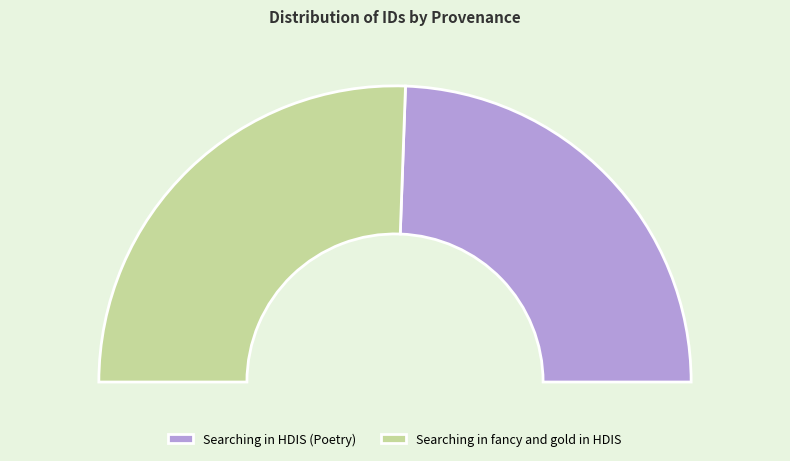

How much of the chart is everything except Searching in fancy and gold in HDIS?

48.9%